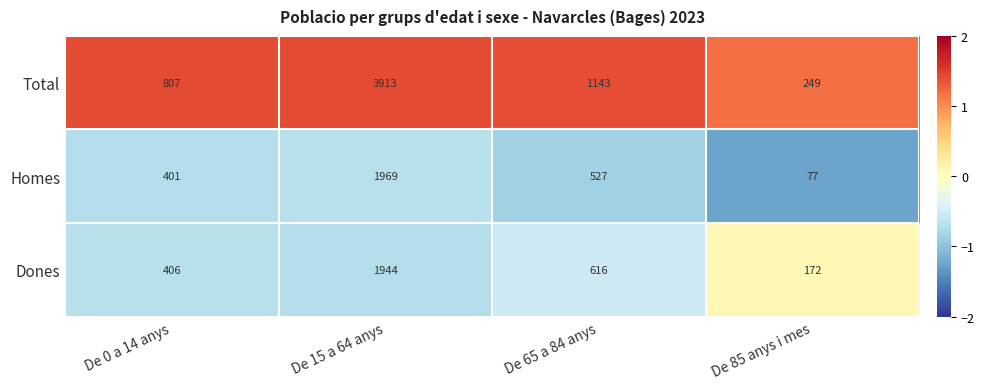

Which series has the largest range (max minus min)?

Total